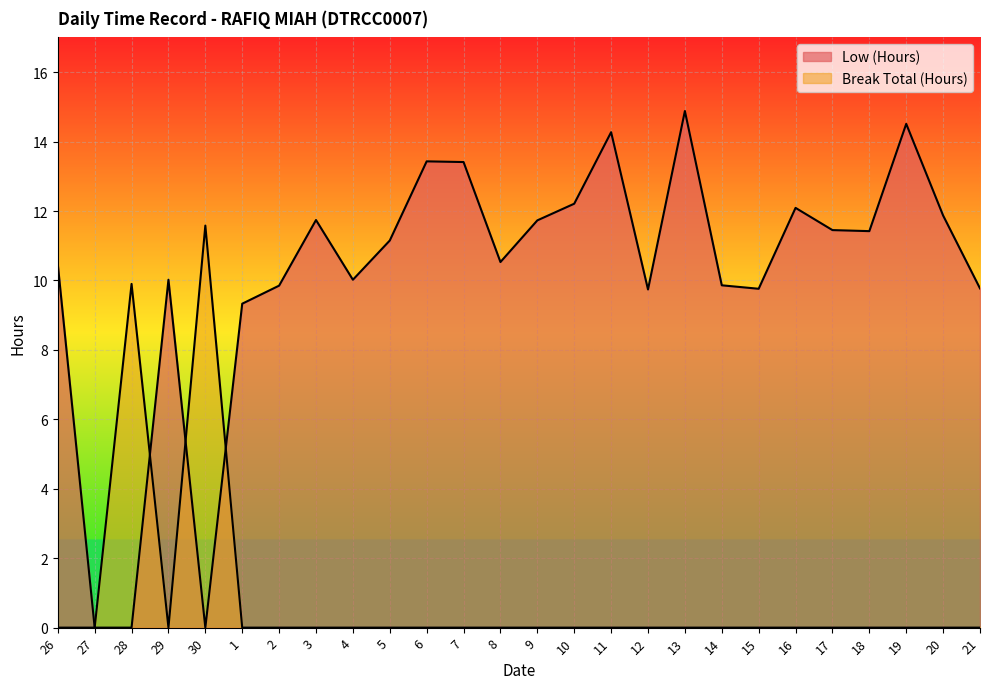

What is the difference between the maximum and minimum values in the Low (Hours) series?

14.9